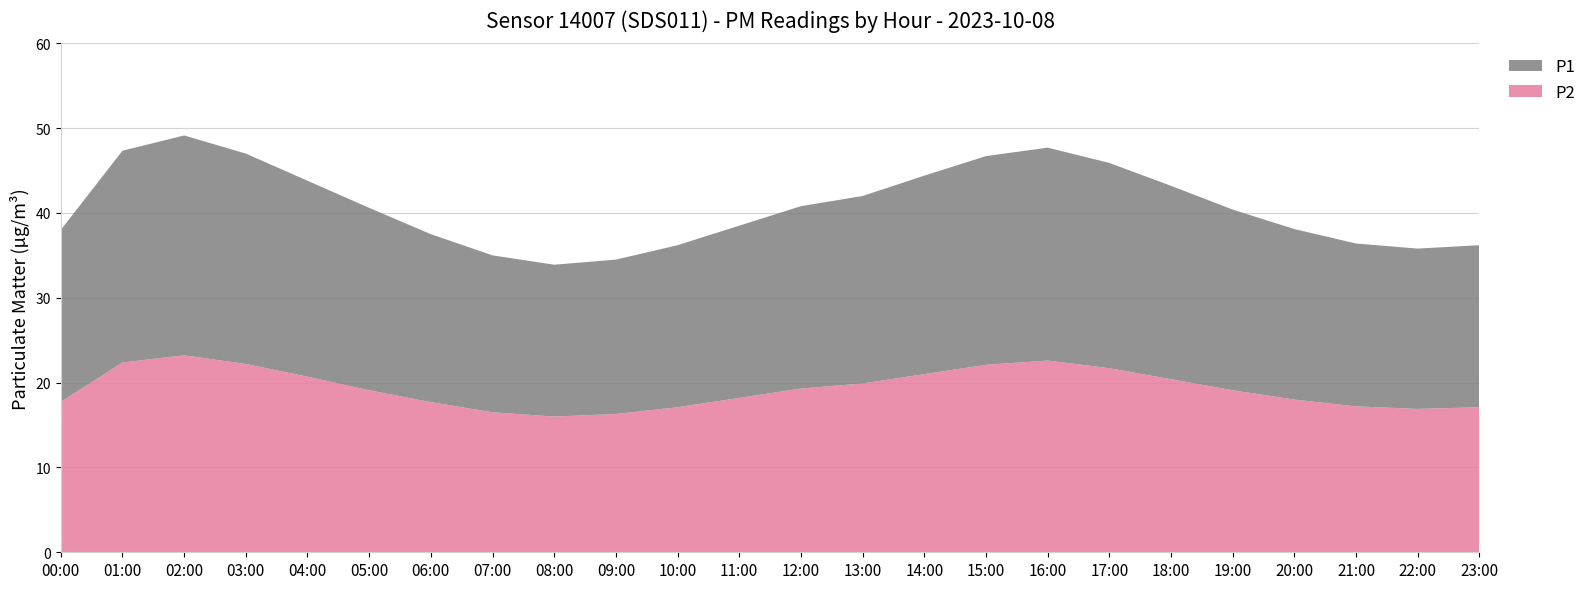

What is the minimum value for P2?

16.0